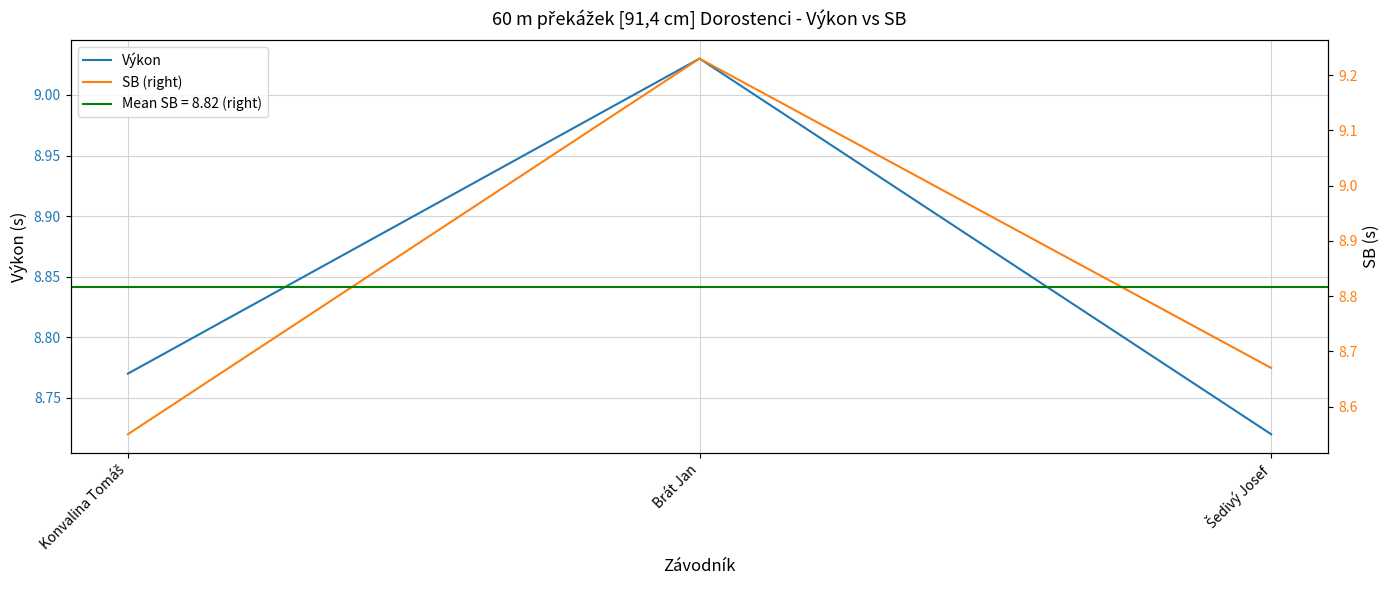

List the labels in order of Výkon value, largest first.

Brát Jan, Konvalina Tomáš, Šedivý Josef